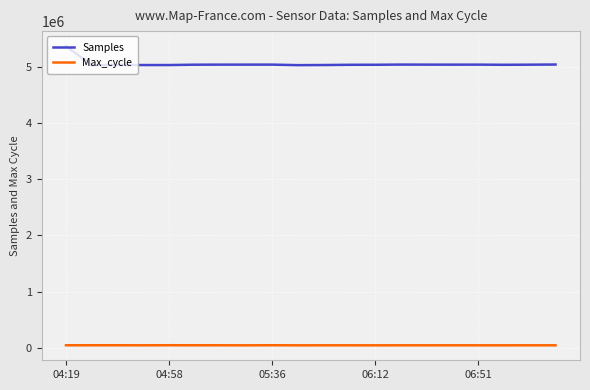

Which series has the largest total across all categories?

Samples